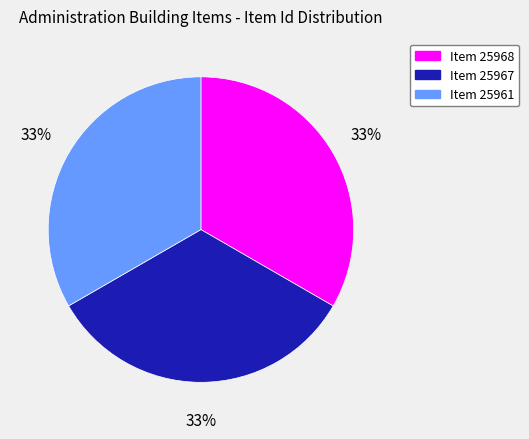

To the nearest percent, what is the average slice percentage?

33%